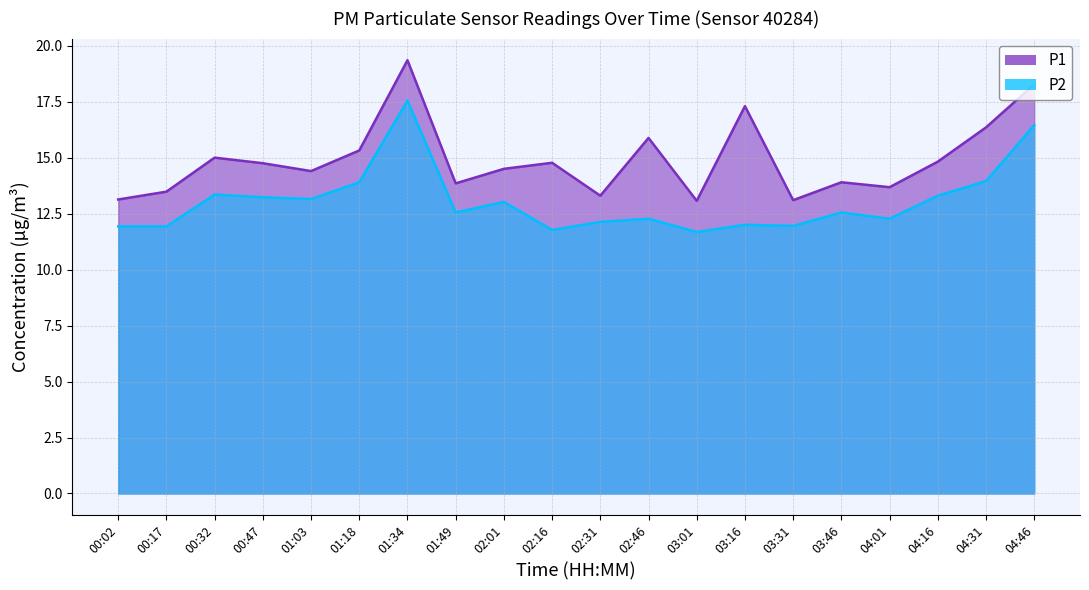

What is the label of the 5th point from the left?

01:03